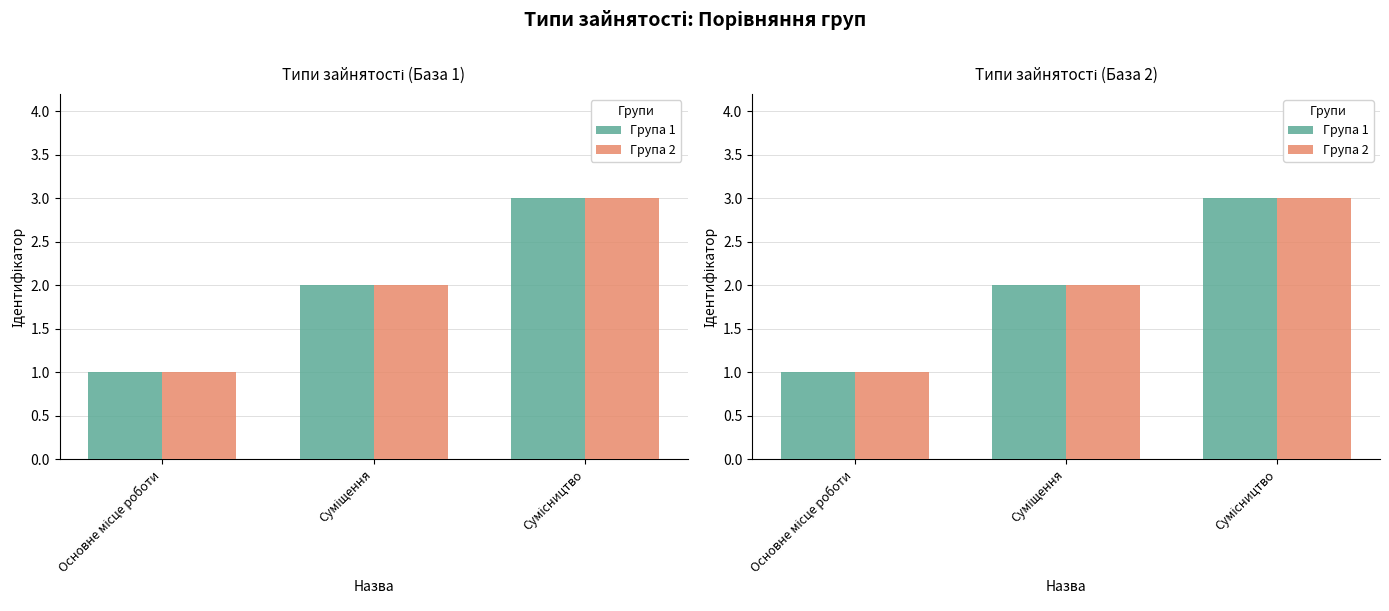

Rank the series at Основне місце роботи from highest to lowest value.

Група 1, Група 2